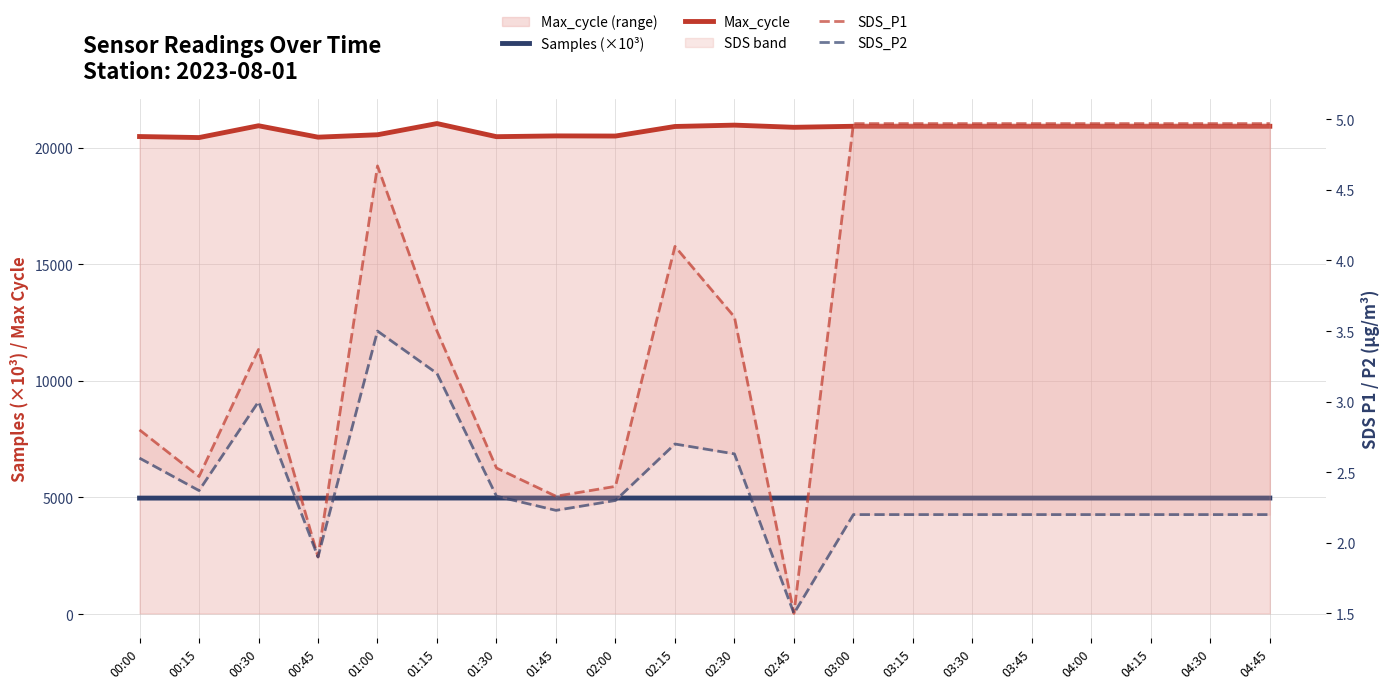

What is the lowest value of the Samples (×10³) series?

4970.1